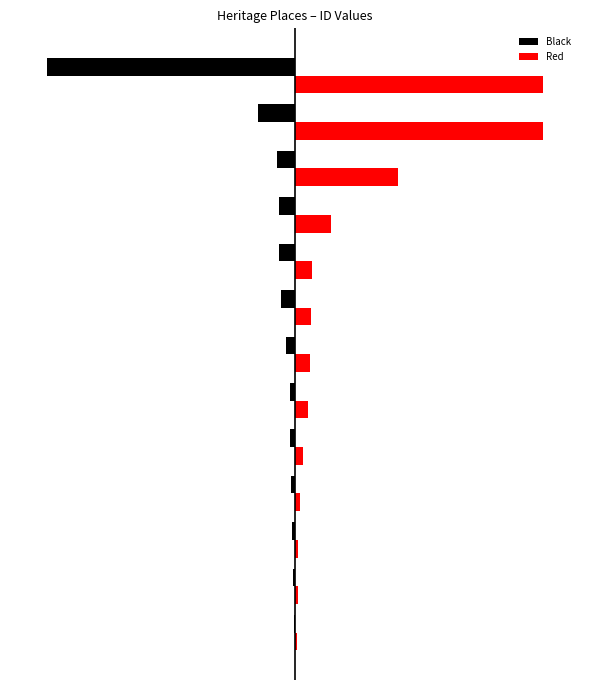

What are all the series names shown in the legend?

Black, Red